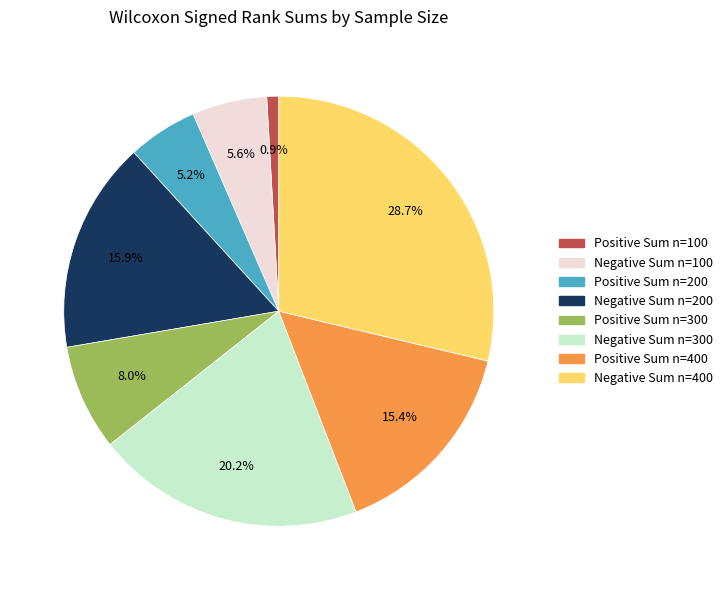

What percentage is NOT represented by Negative Sum n=100?

94.4%